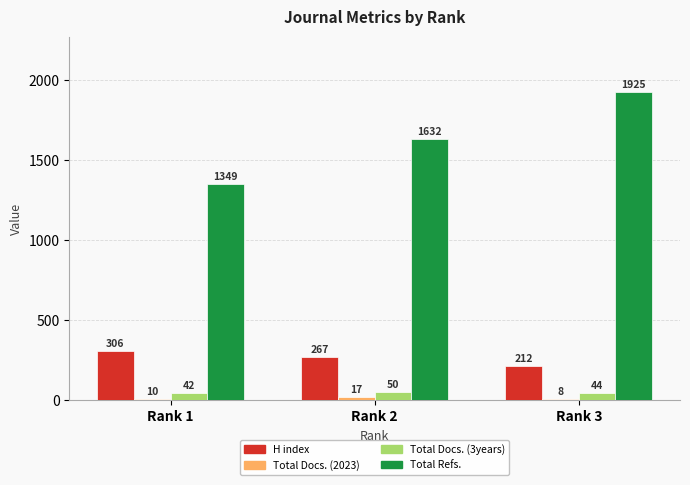

Which series has the largest range (max minus min)?

Total Refs.